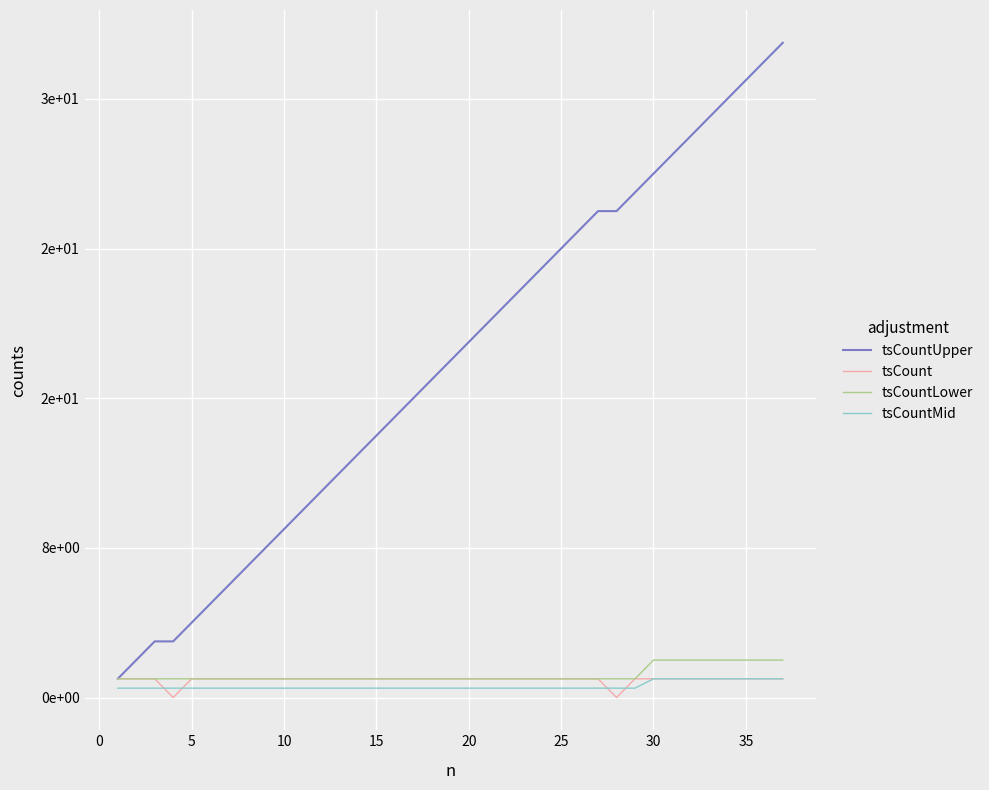

True or false: tsCountLower and tsCount cross at least once.

False